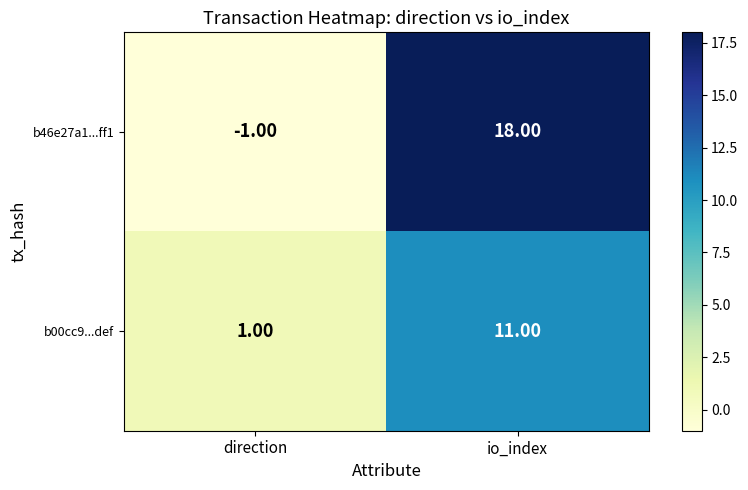

Count the number of categories in the chart.

2